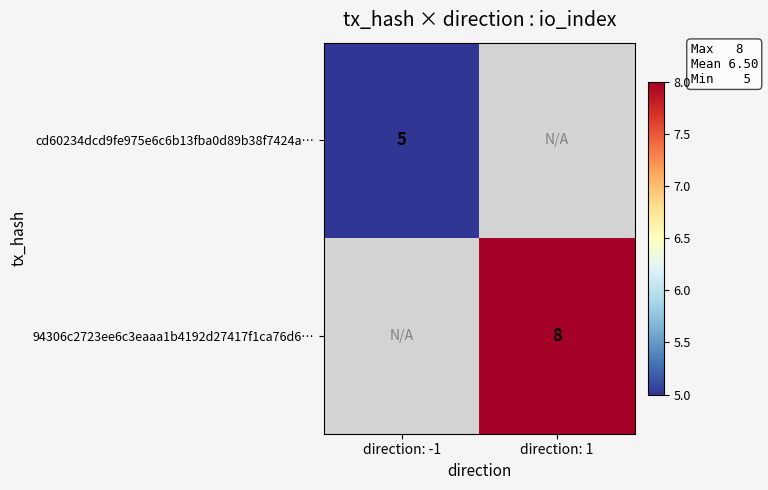

The cd60234dcd9fe975e6c6b13fba0d89b38f7424a… series shows 8 at direction: -1. True or false?

False